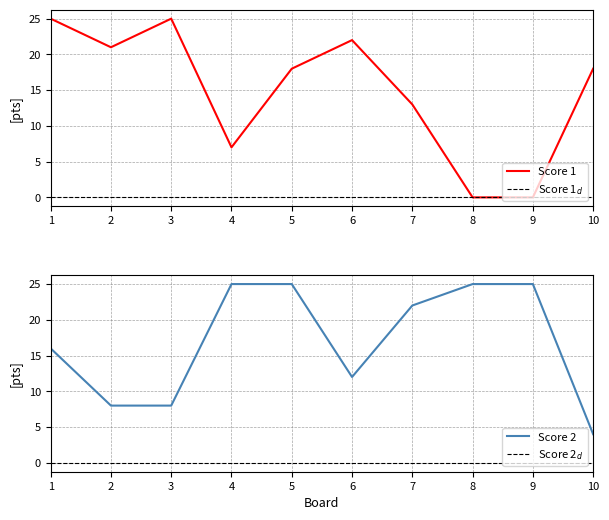

What is the difference between the Score 1 values at 2 and 3?

4